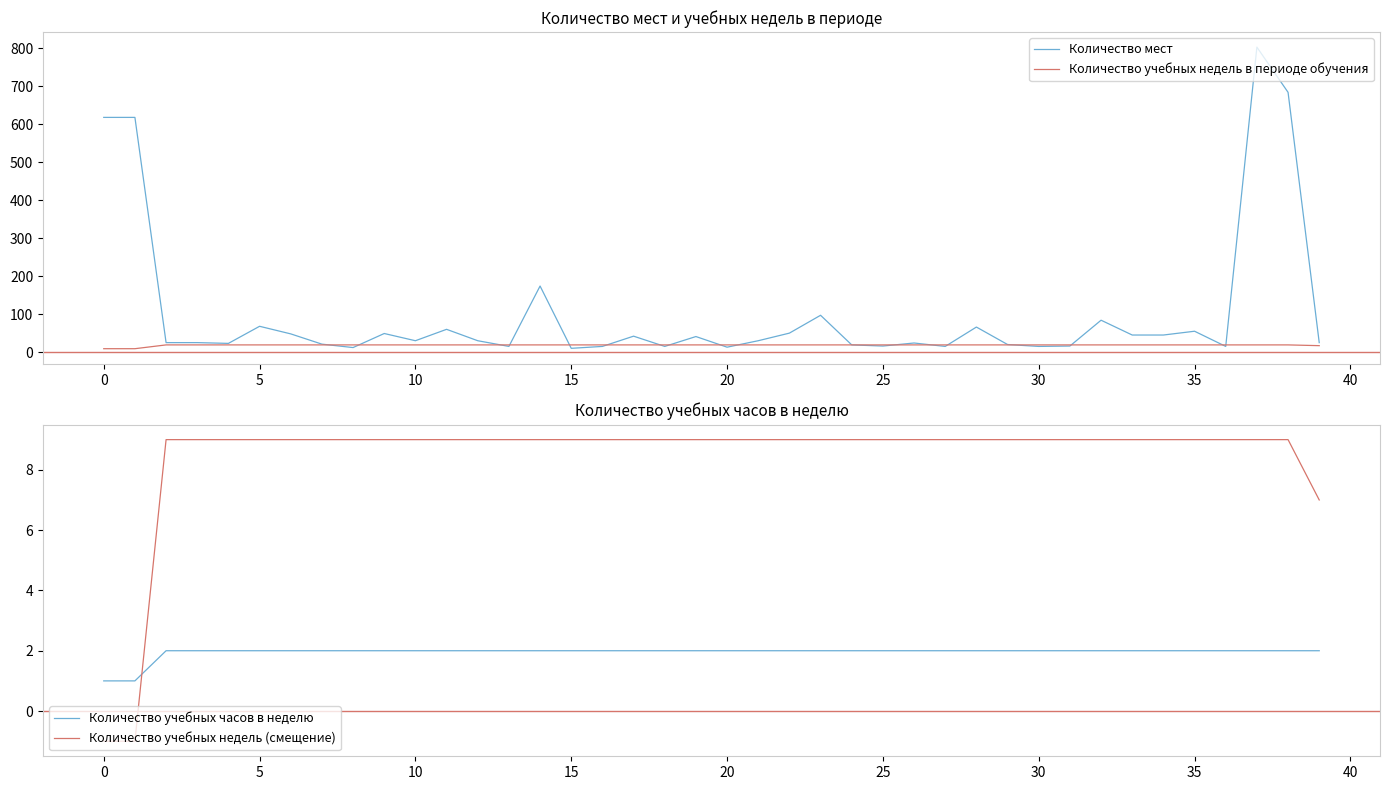

How many times do Количество учебных недель в периоде обучения and Количество мест cross each other?

17